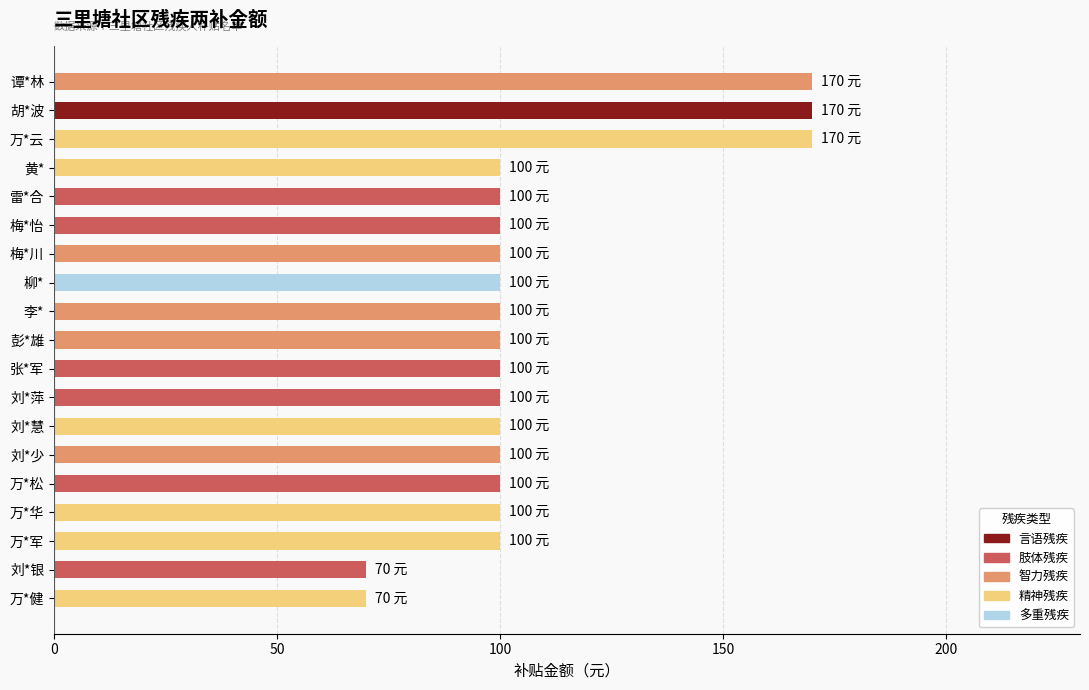

What is the difference between the maximum and minimum values?

100